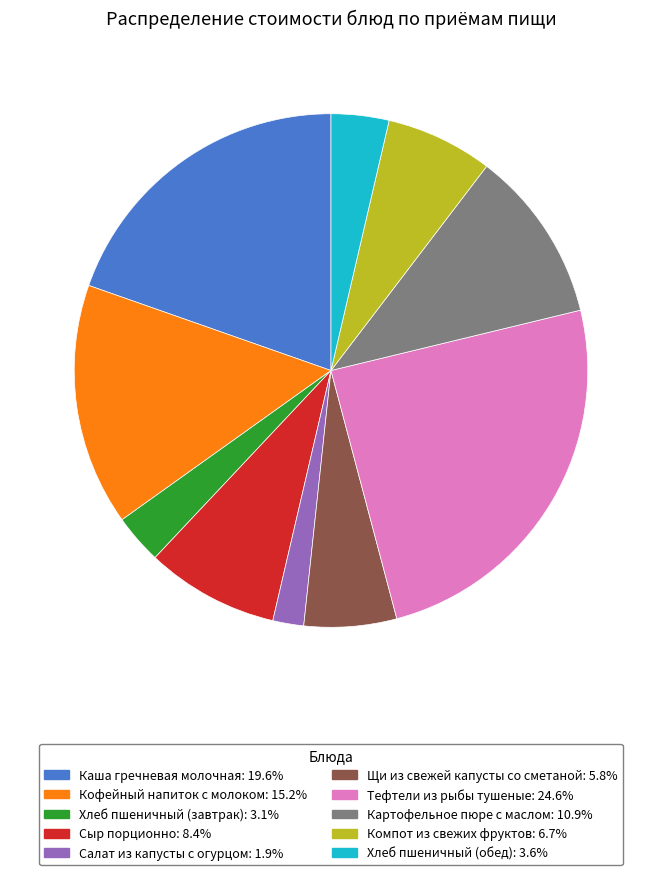

Rank the categories by value from lowest to highest.

Салат из капусты с огурцом, Хлеб пшеничный (завтрак), Хлеб пшеничный (обед), Щи из свежей капусты со сметаной, Компот из свежих фруктов, Сыр порционно, Картофельное пюре с маслом, Кофейный напиток с молоком, Каша гречневая молочная, Тефтели из рыбы тушеные